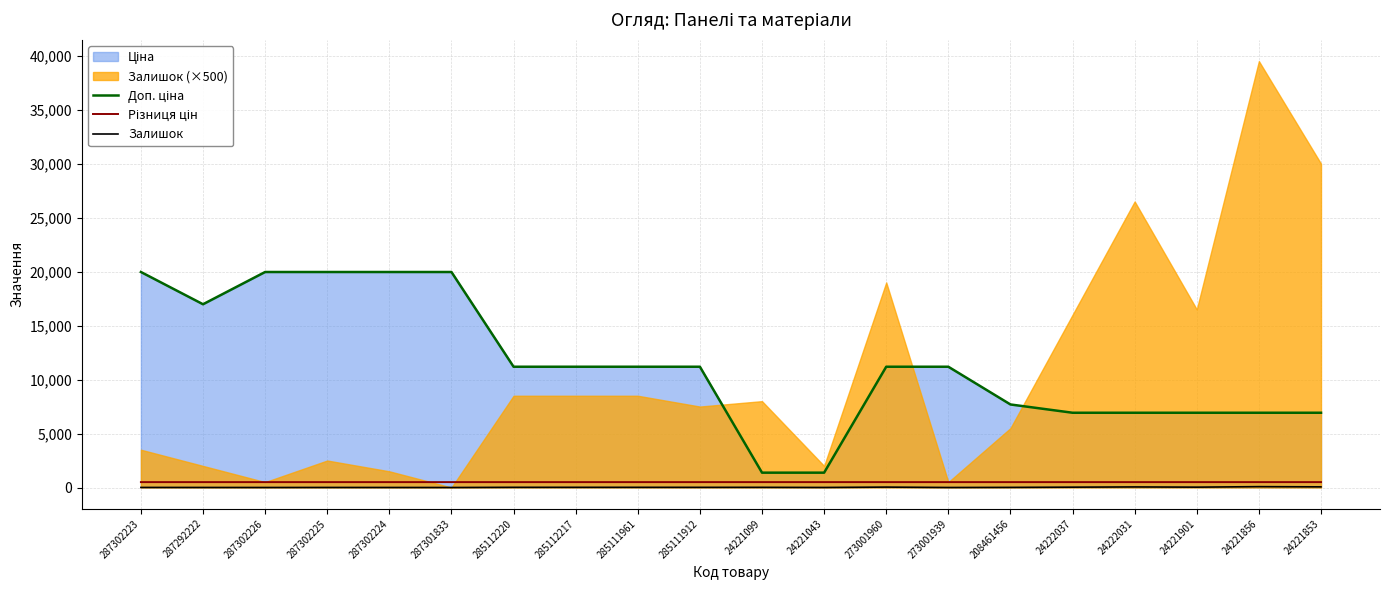

How many categories are shown in the chart?

20